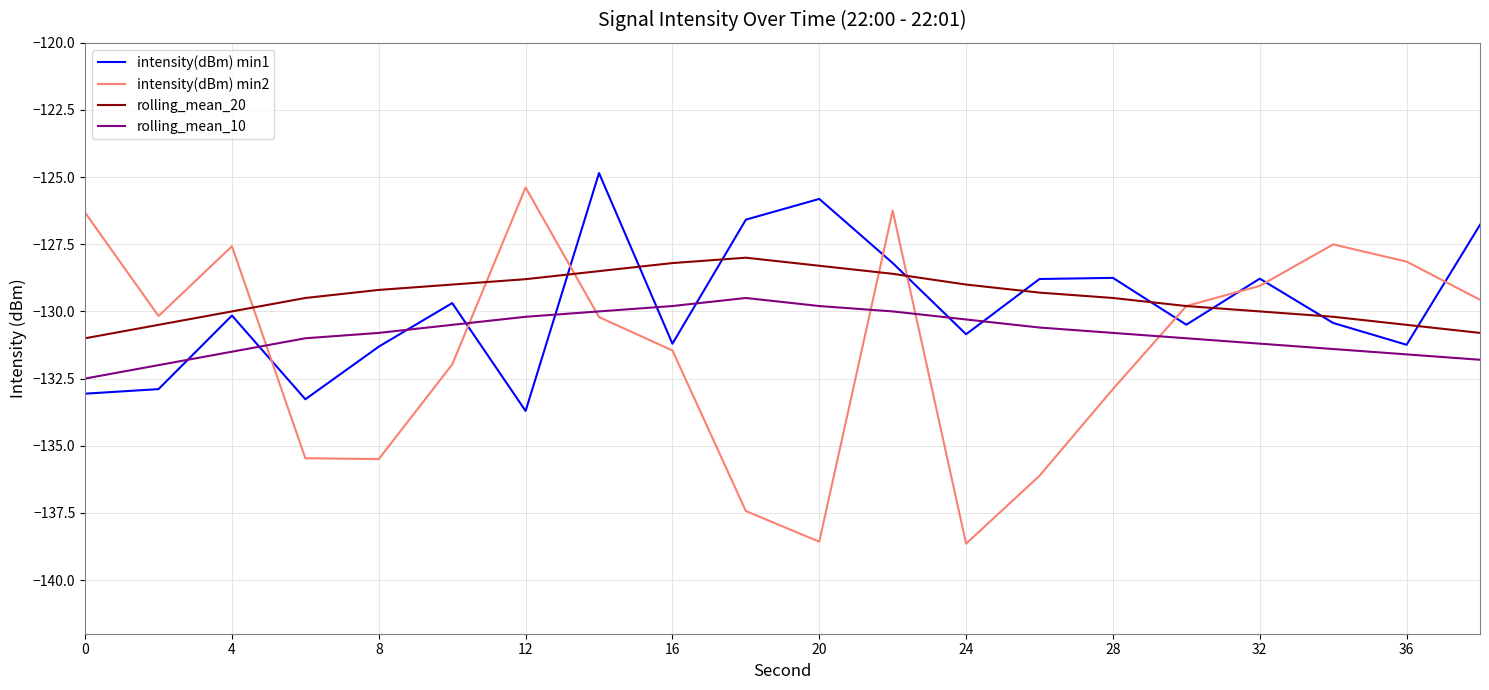

List the series in order of their overall mean, lowest first.

intensity(dBm) min2, rolling_mean_10, intensity(dBm) min1, rolling_mean_20